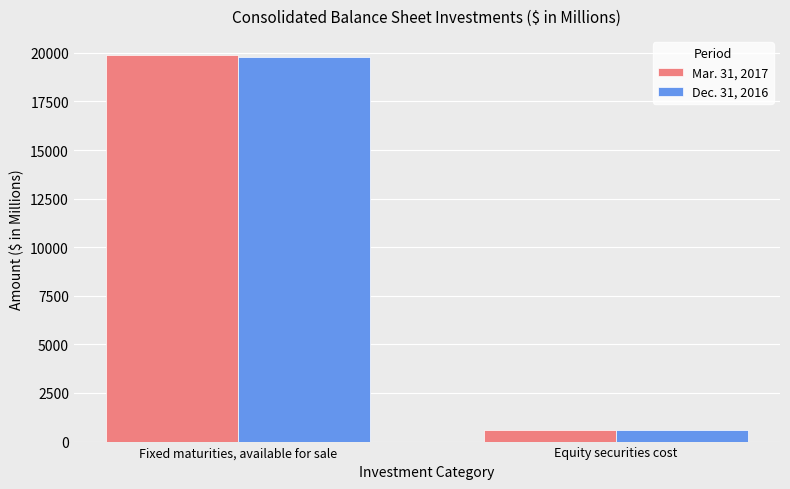

The value of Dec. 31, 2016 at Fixed maturities, available for sale is 29305.3. True or false?

False